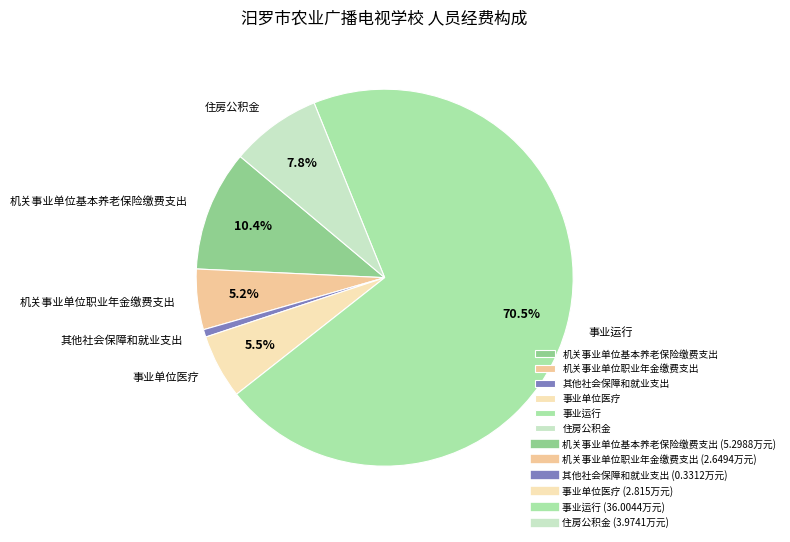

Do 事业运行 and 其他社会保障和就业支出 together represent more than half of the pie?

Yes